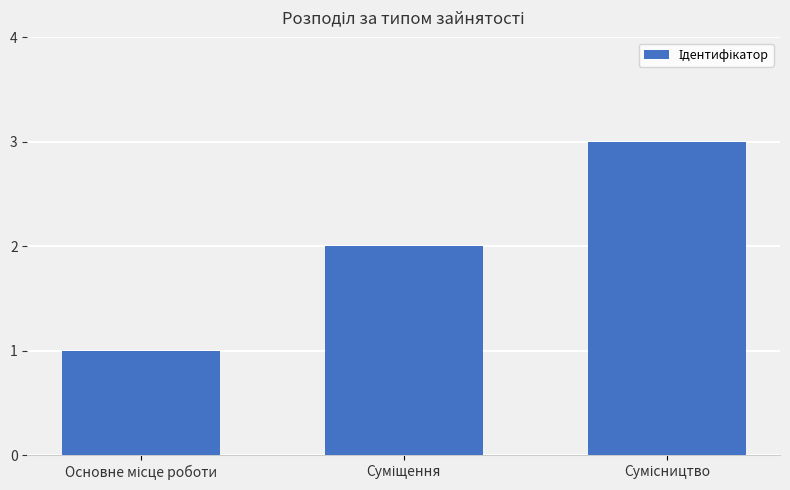

What is the sum of all values?

6